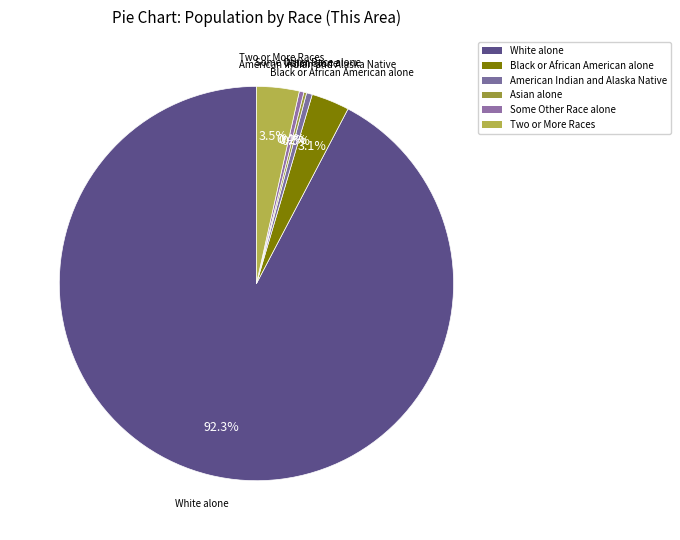

How much of the chart is everything except White alone?

7.7%